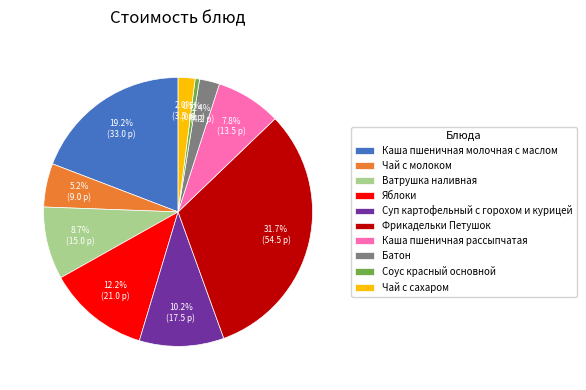

How many slices are in this pie chart?

10